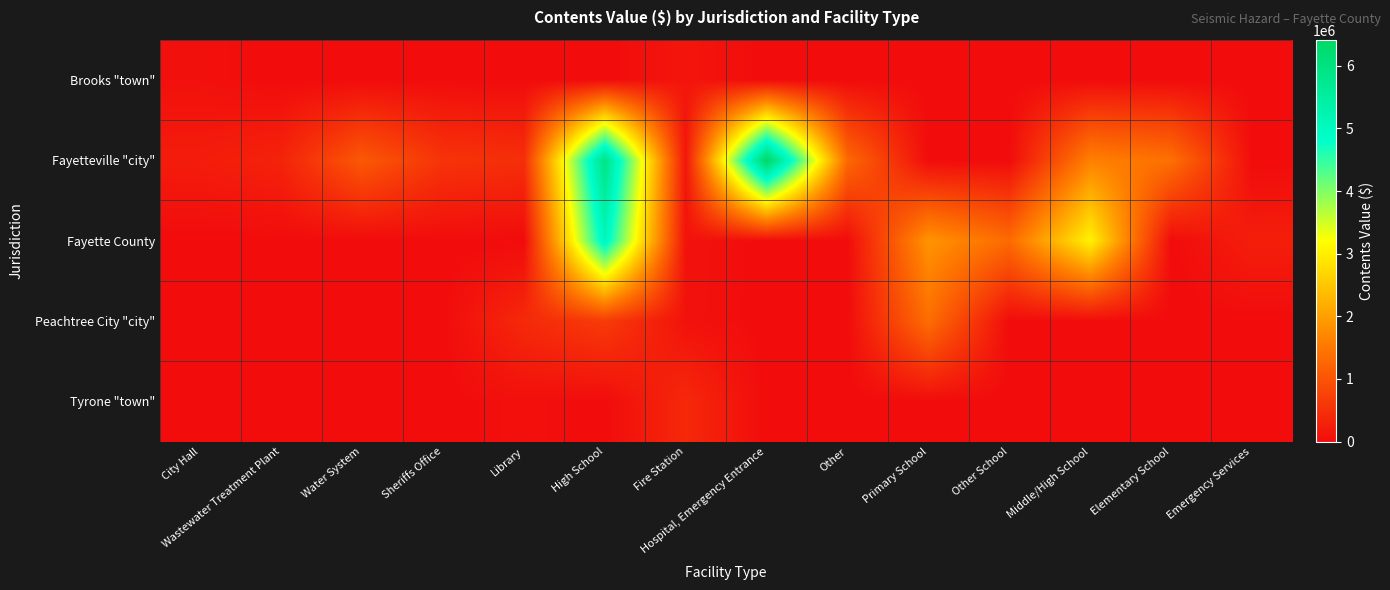

Reading right to left, list all the values displayed in this chart.

Brooks "town": Emergency Services=0.0	Elementary School=0.0	Middle/High School=0.0	Other School=0.0	Primary School=0.0	Other=0.0	Hospital, Emergency Entrance=0.0	Fire Station=134550.0	High School=0.0	Library=0.0	Sheriffs Office=0.0	Water System=0.0	Wastewater Treatment Plant=0.0	City Hall=59748.1
Fayetteville "city": Emergency Services=0.0	Elementary School=1396877.4	Middle/High School=1624961.4	Other School=0.0	Primary School=0.0	Other=1301498.0	Hospital, Emergency Entrance=6417000.0	Fire Station=135955.9	High School=5909634.7	Library=476100.0	Sheriffs Office=549955.9	Water System=1067650.9	Wastewater Treatment Plant=319815.0	City Hall=224135.5
Fayette County: Emergency Services=248400.0	Elementary School=0.0	Middle/High School=3057865.1	Other School=1319293.8	Primary School=1879456.5	Other=0.0	Hospital, Emergency Entrance=0.0	Fire Station=90852.3	High School=5090781.9	Library=0.0	Sheriffs Office=0.0	Water System=0.0	Wastewater Treatment Plant=0.0	City Hall=0.0
Peachtree City "city": Emergency Services=0.0	Elementary School=0.0	Middle/High School=0.0	Other School=0.0	Primary School=1363480.0	Other=0.0	Hospital, Emergency Entrance=0.0	Fire Station=81575.8	High School=652207.1	Library=405268.7	Sheriffs Office=0.0	Water System=0.0	Wastewater Treatment Plant=0.0	City Hall=0.0
Tyrone "town": Emergency Services=0.0	Elementary School=0.0	Middle/High School=0.0	Other School=0.0	Primary School=0.0	Other=0.0	Hospital, Emergency Entrance=0.0	Fire Station=396000.0	High School=0.0	Library=52205.4	Sheriffs Office=0.0	Water System=0.0	Wastewater Treatment Plant=0.0	City Hall=0.0